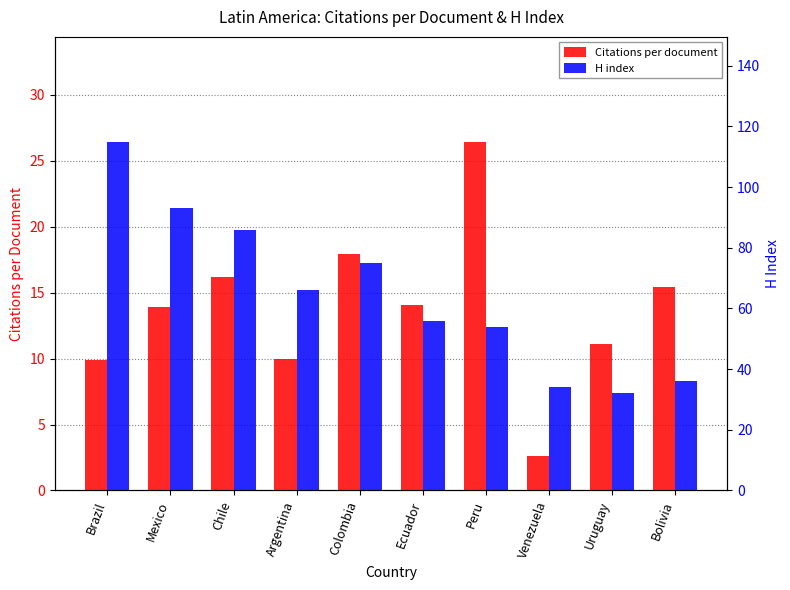

Reading right to left, extract all data points from this chart.

Citations per document: 15.4	11.1	2.6	26.5	14.1	17.9	9.9	16.2	13.9	9.9
H index: 36.0	32.0	34.0	54.0	56.0	75.0	66.0	86.0	93.0	115.0